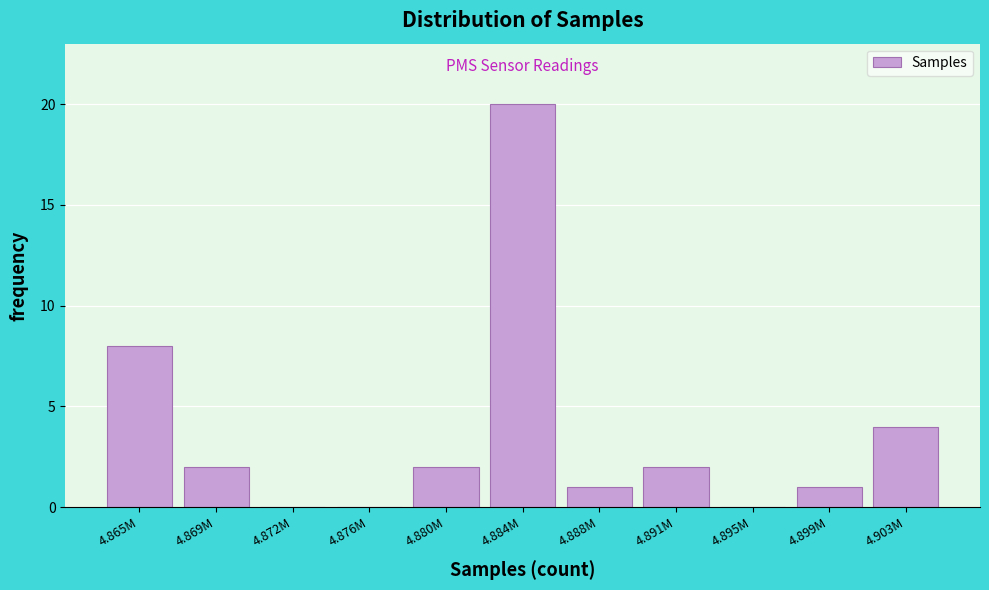

Reading left to right, transcribe all the data shown in this chart.

4.865M=8	4.869M=2	4.872M=0	4.876M=0	4.880M=2	4.884M=20	4.888M=1	4.891M=2	4.895M=0	4.899M=1	4.903M=4